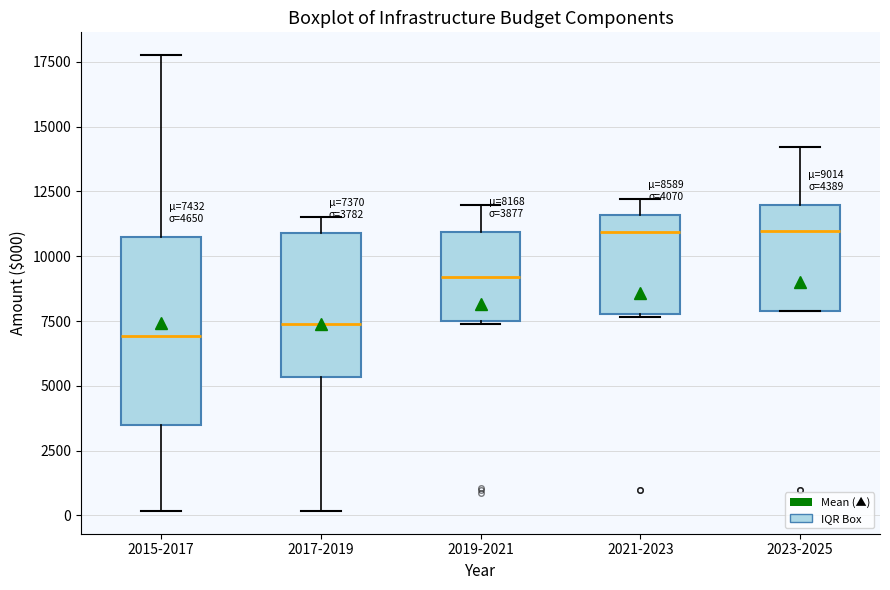

Comparing the boxes themselves (not the whiskers), which one is the tallest?

2015-2017